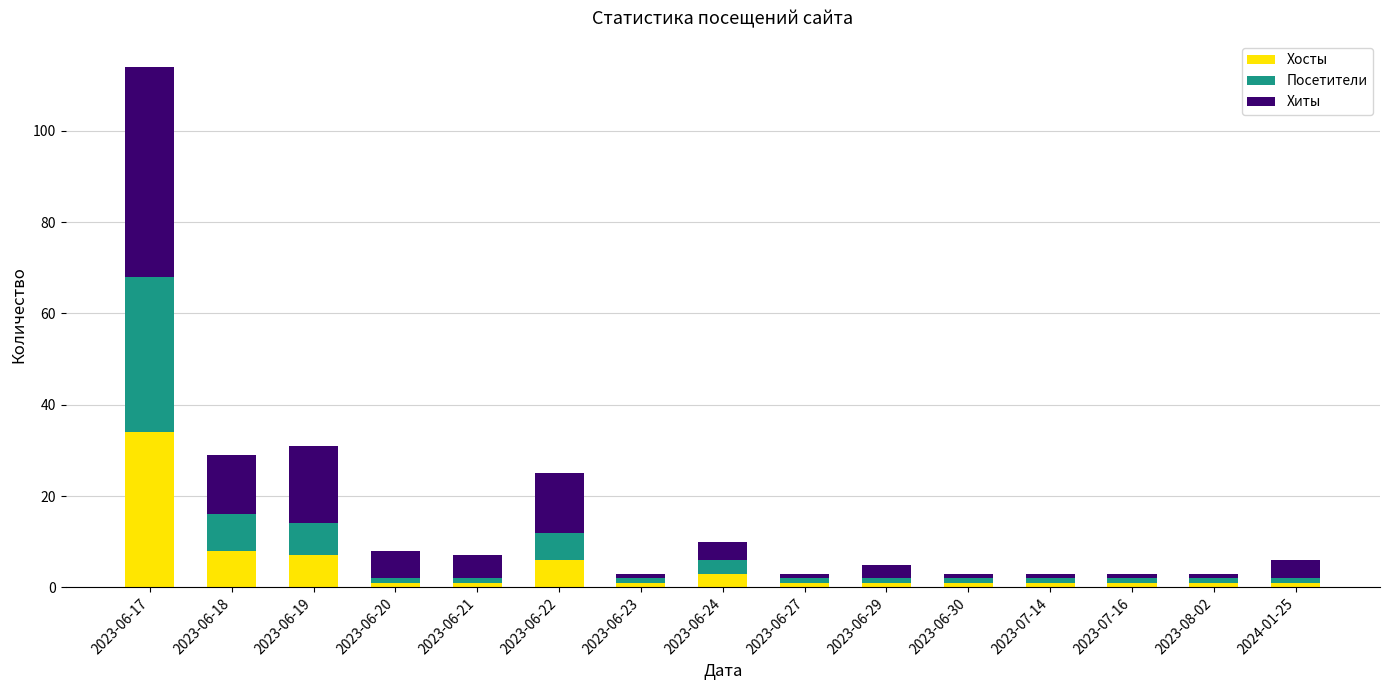

Which category has the highest value in the Хосты series?

2023-06-17